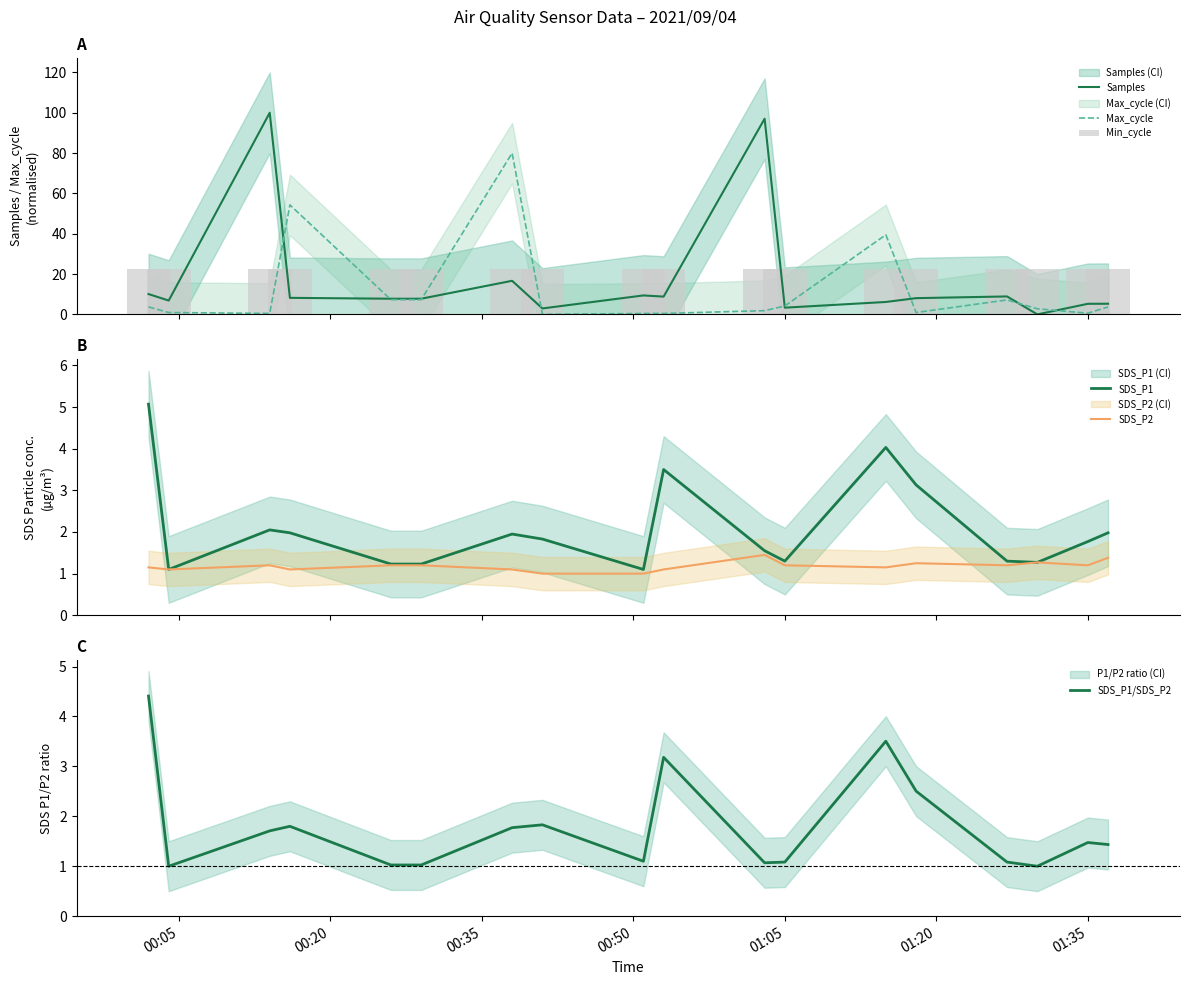

What is the lowest value of the SDS_P2 series?

1.0